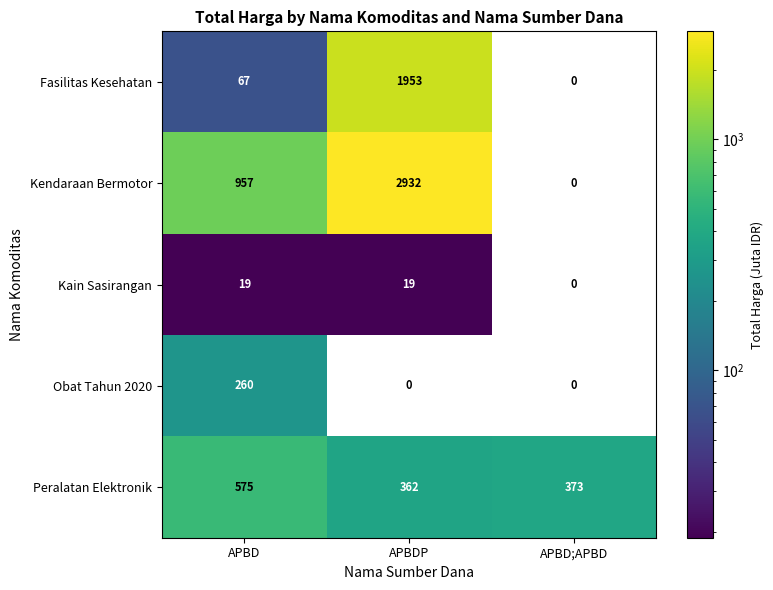

At how many categories does at least one series exceed 1933?

1